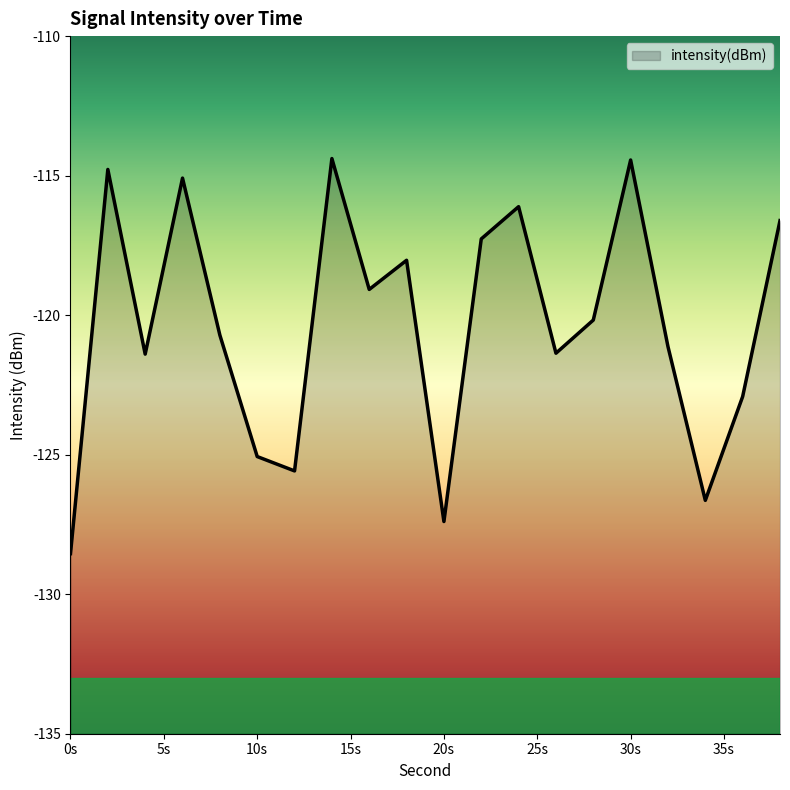

Is it true that the value at 22 is -53.6?

False